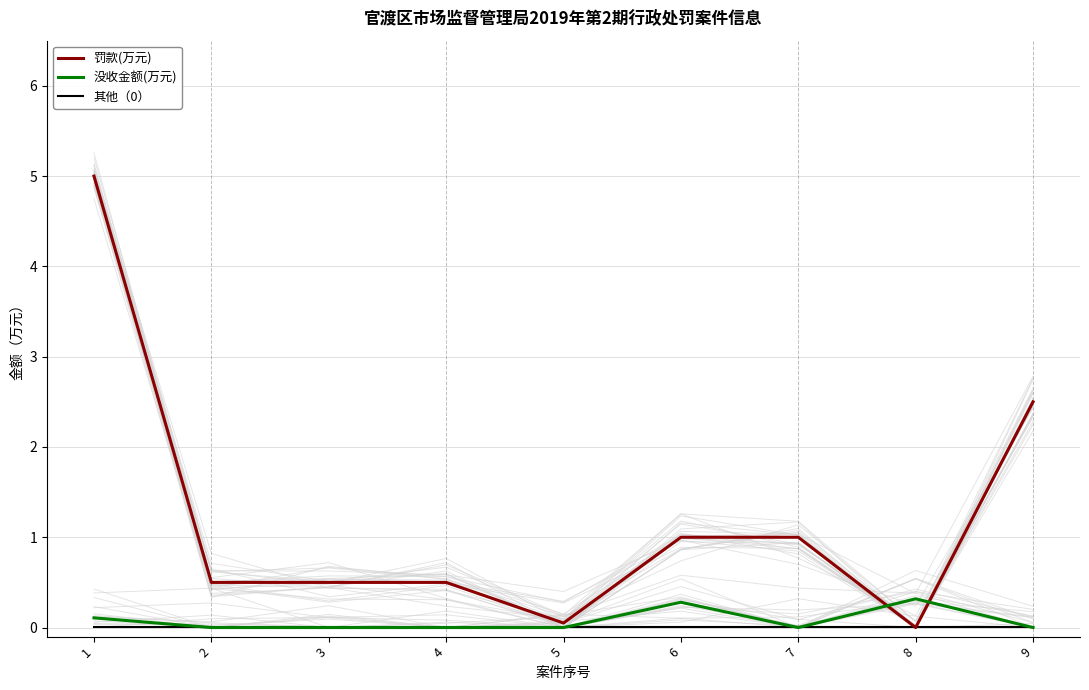

At which category does the chart reach its peak across all series?

1